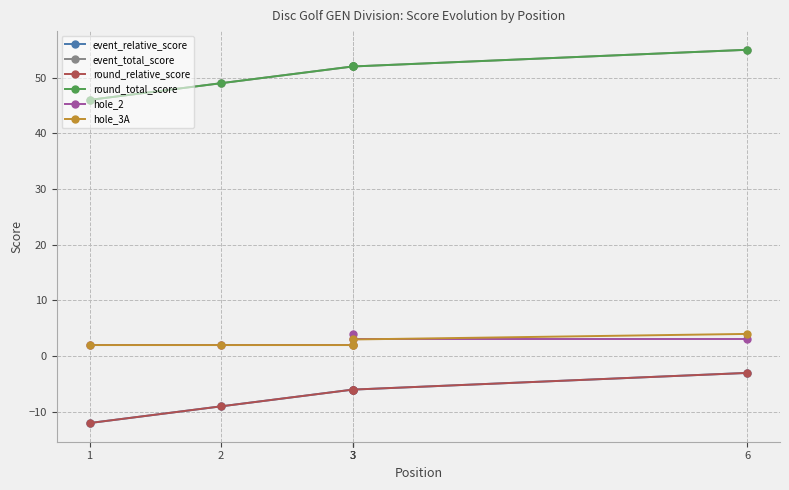

True or false: event_relative_score and round_total_score cross at least once.

False